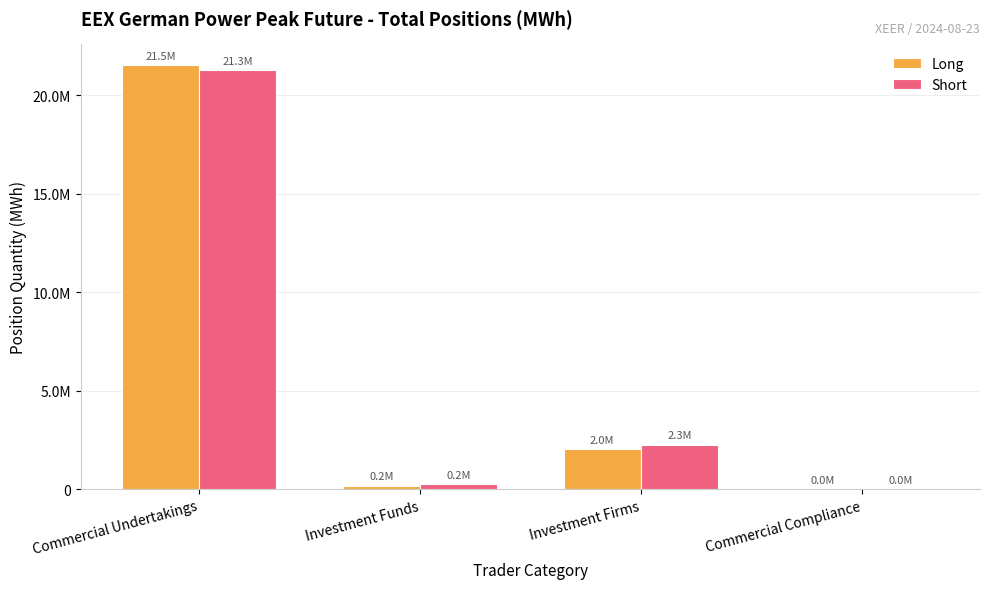

Between Commercial Undertakings and Investment Firms, which series saw the biggest shift?

Long